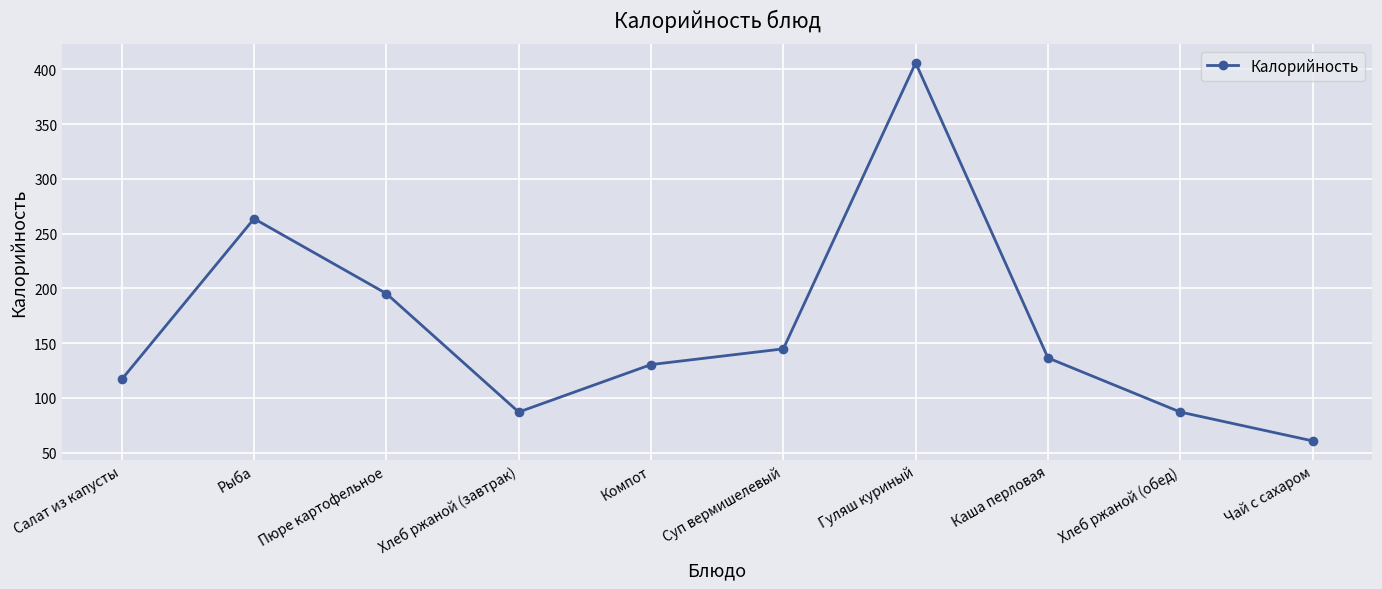

Between Пюре картофельное and Каша перловая, which is larger?

Пюре картофельное